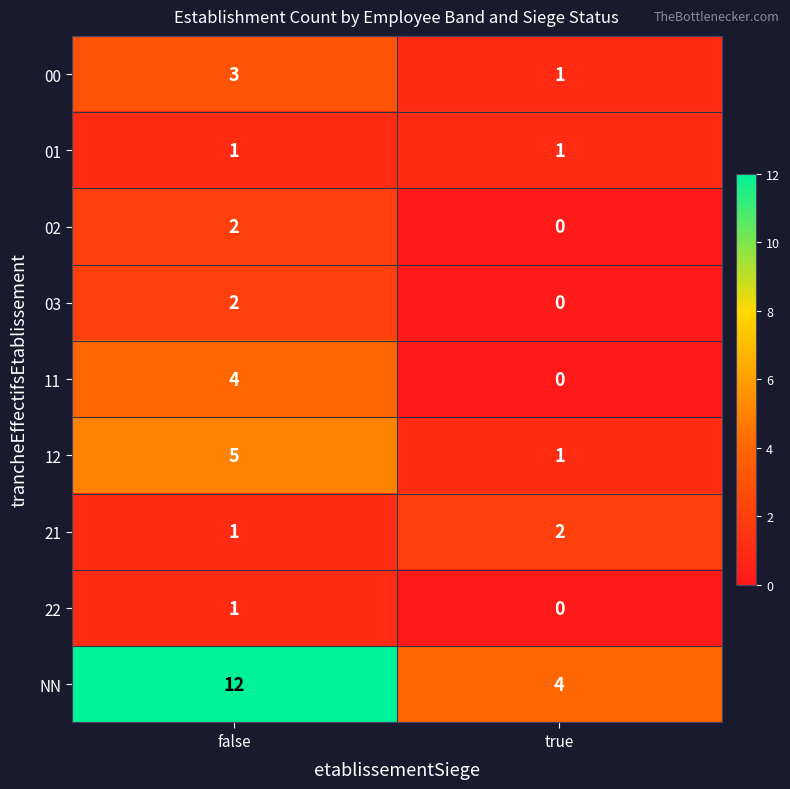

What is the difference between the NN values at false and true?

8